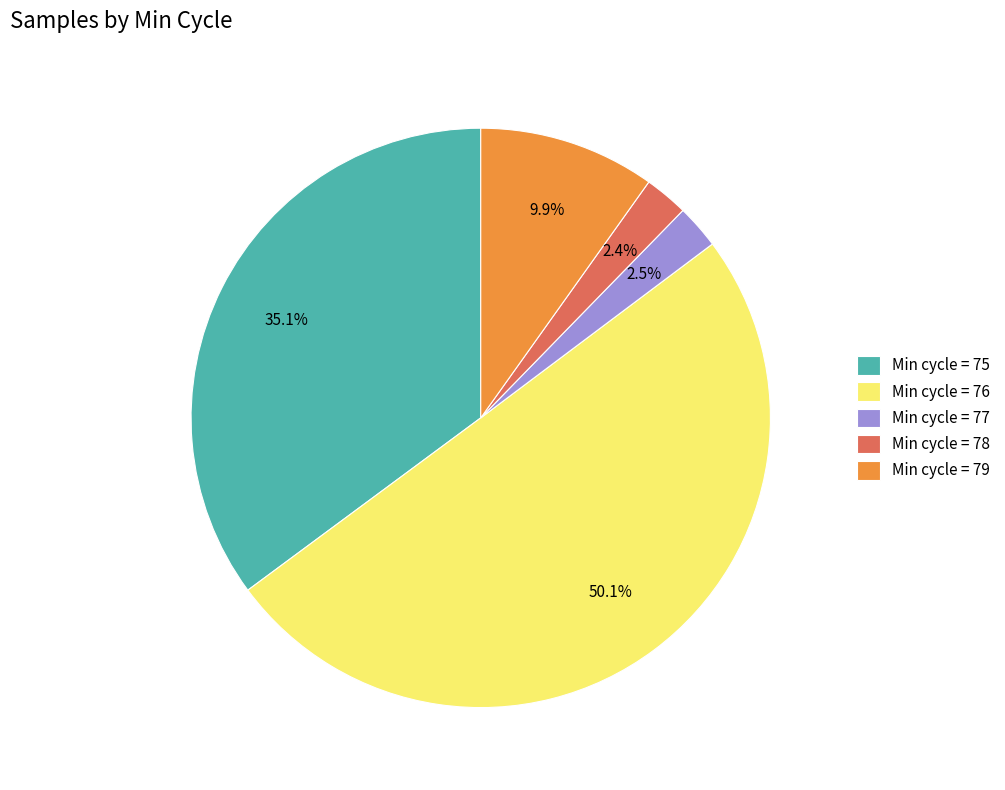

Which slice represents more than half of the pie?

Min cycle = 76